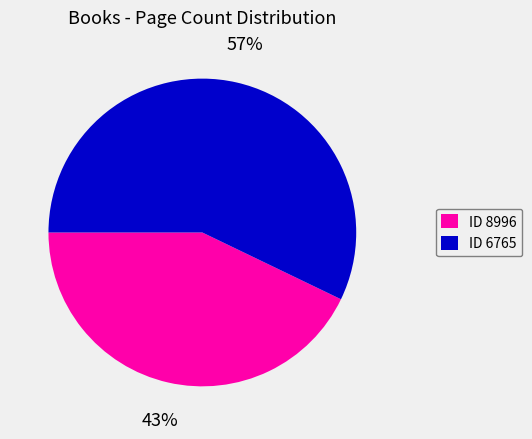

Which category has the biggest portion of the pie?

ID 6765